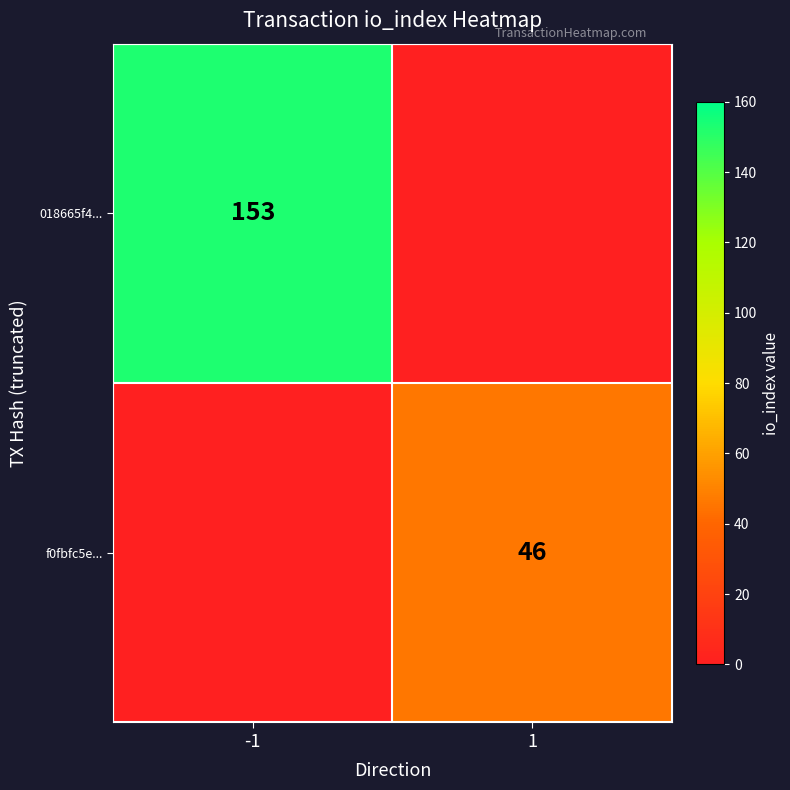

Is the value of f0fbfc5e... at 1 greater than the value of 018665f4... at -1?

No